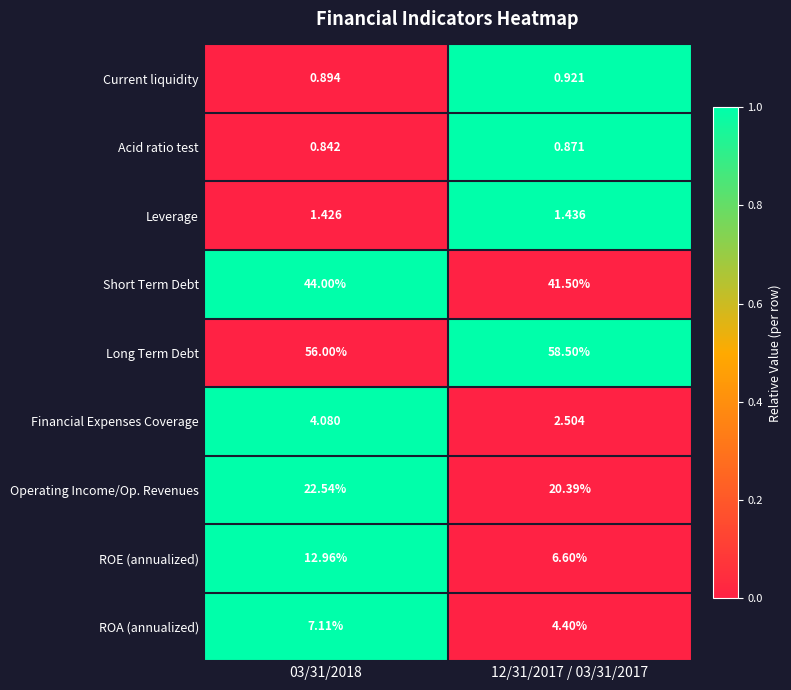

At which category does the chart reach its minimum across all series?

03/31/2018